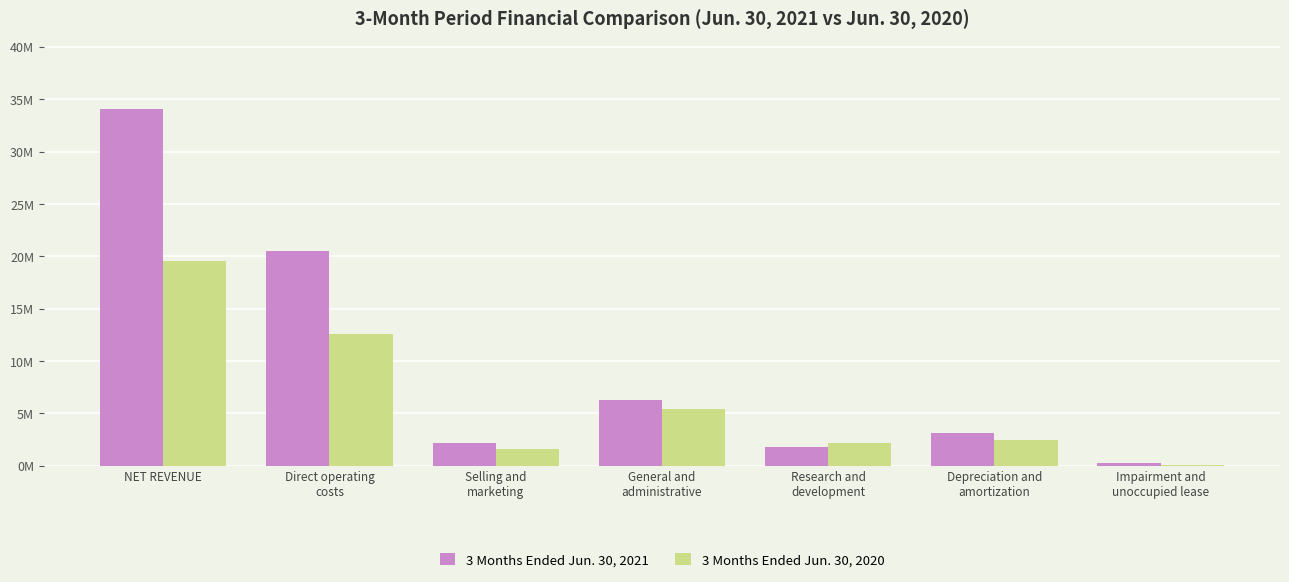

Reading right to left, what are all the values shown in this chart?

3 Months Ended Jun. 30, 2021: Impairment and
unoccupied lease=223000	Depreciation and
amortization=3128000	Research and
development=1813000	General and
administrative=6269000	Selling and
marketing=2204000	Direct operating
costs=20534000	NET REVENUE=34065000
3 Months Ended Jun. 30, 2020: Impairment and
unoccupied lease=63000	Depreciation and
amortization=2405000	Research and
development=2146000	General and
administrative=5393000	Selling and
marketing=1625000	Direct operating
costs=12557000	NET REVENUE=19579000